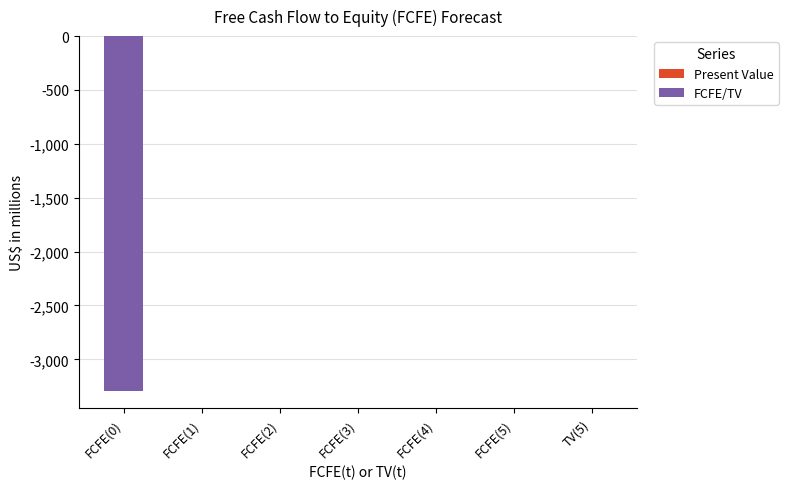

Is it true that the value at FCFE(5) is 1183?

False